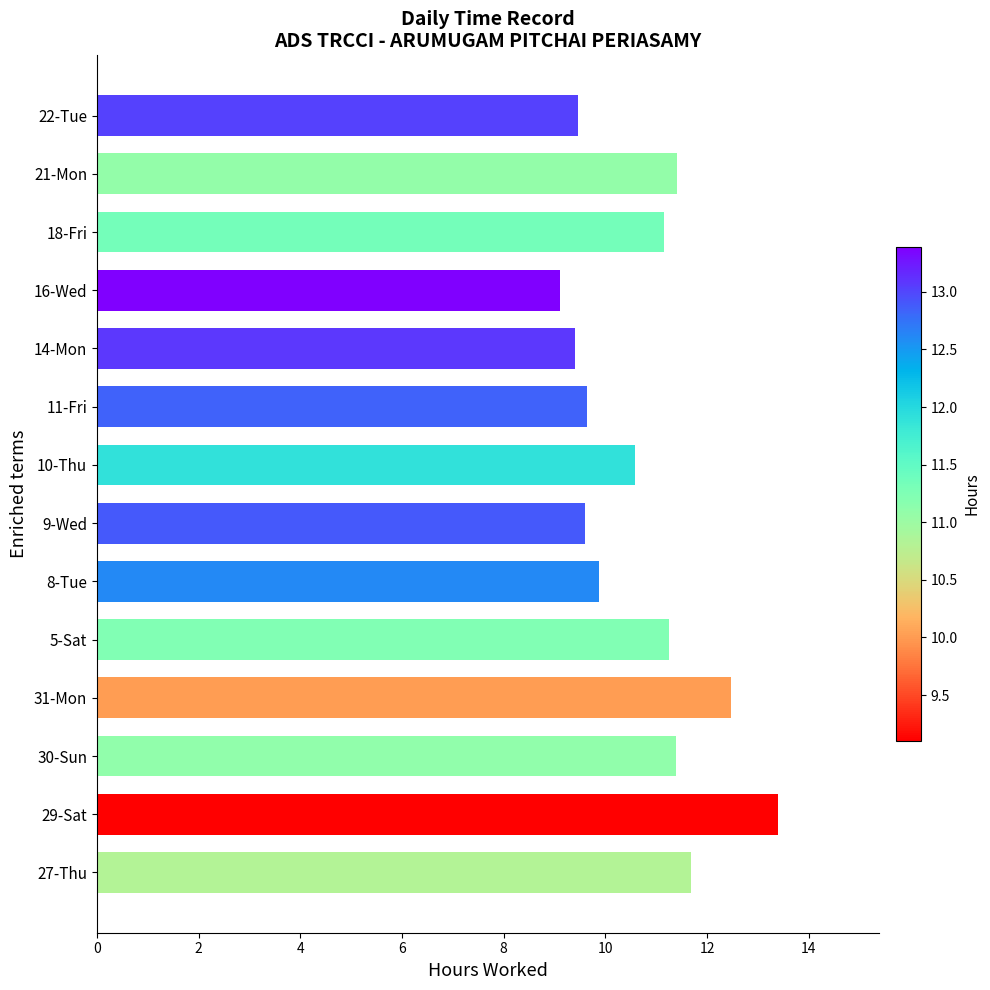

What is the sum of all values?

150.4